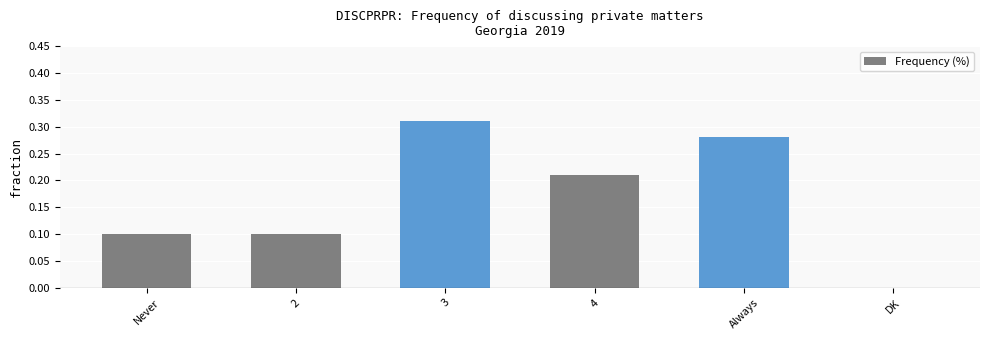

Between Never and 3, which is larger?

3